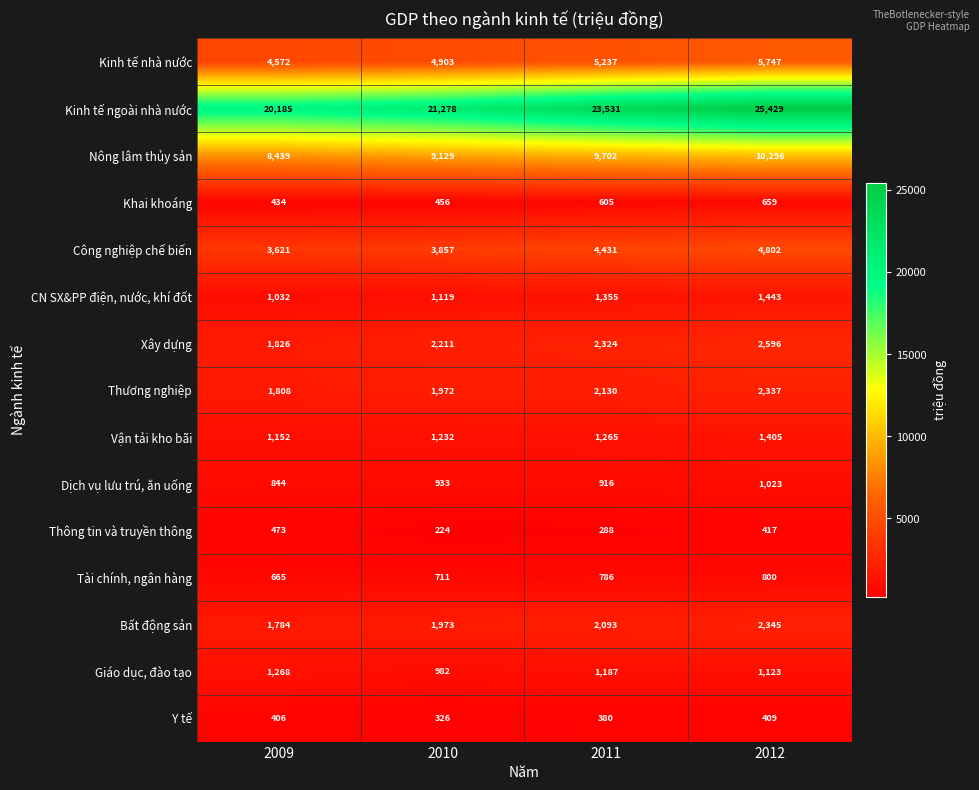

The Công nghiệp chế biến series shows 3621 at 2009. True or false?

True